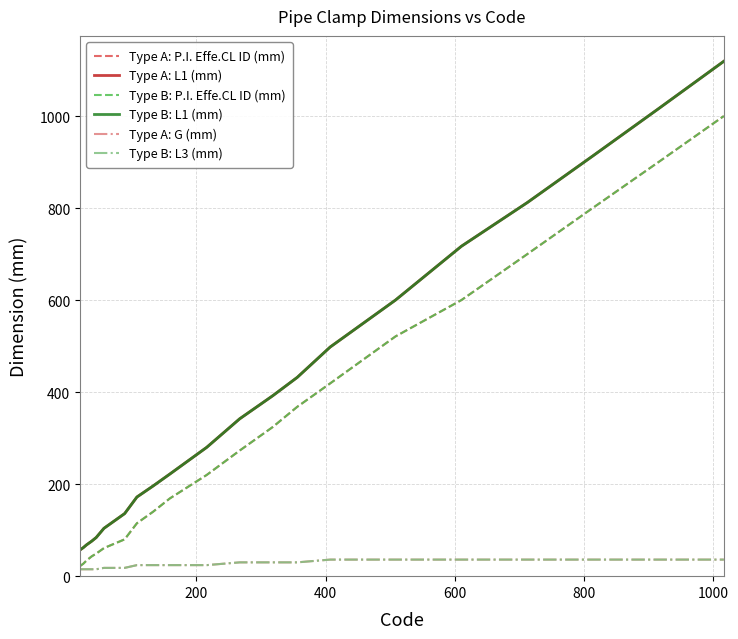

True or false: Type B: L3 (mm) and Type B: P.I. Effe.CL ID (mm) intersect in this chart.

False